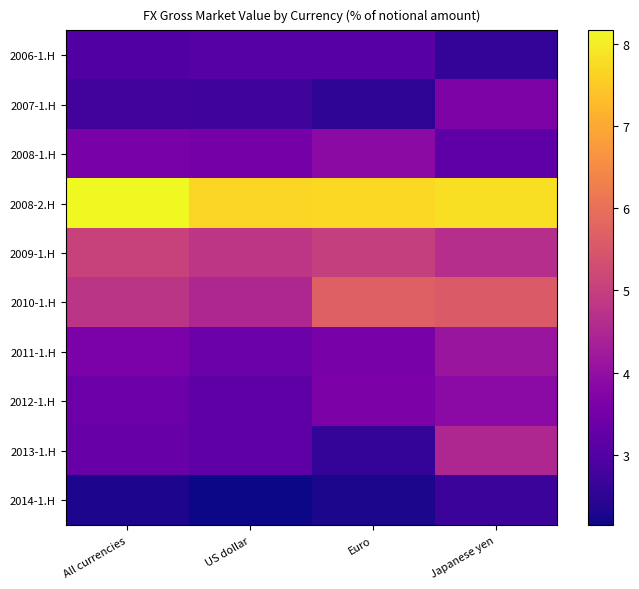

At US dollar, list the series in order from largest to smallest.

2008-2.H, 2009-1.H, 2010-1.H, 2008-1.H, 2011-1.H, 2013-1.H, 2012-1.H, 2006-1.H, 2007-1.H, 2014-1.H